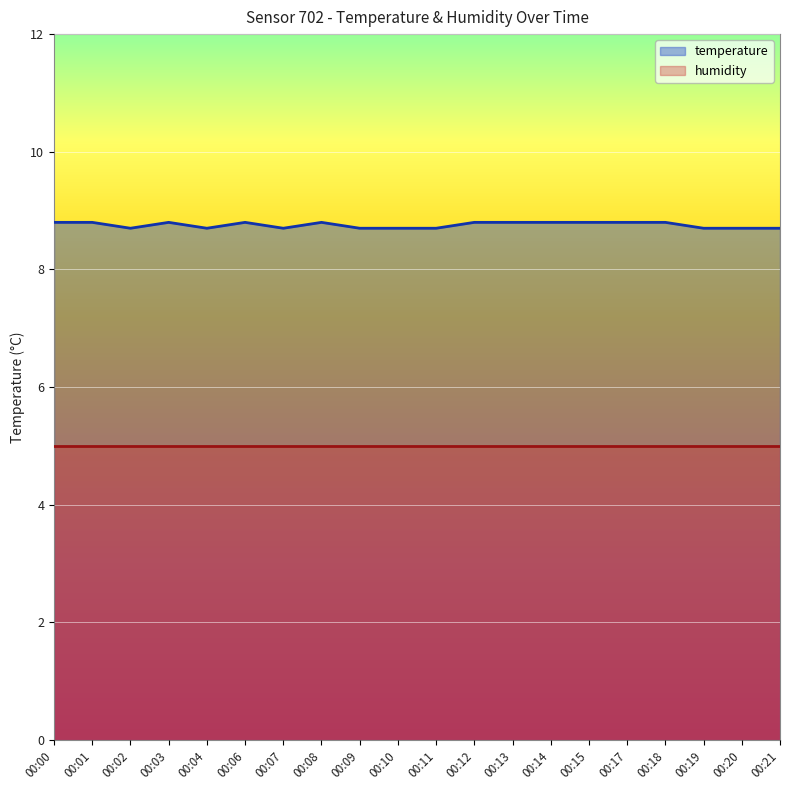

Reading left to right, list all the values displayed in this chart.

8.8	8.8	8.7	8.8	8.7	8.8	8.7	8.8	8.7	8.7	8.7	8.8	8.8	8.8	8.8	8.8	8.8	8.7	8.7	8.7